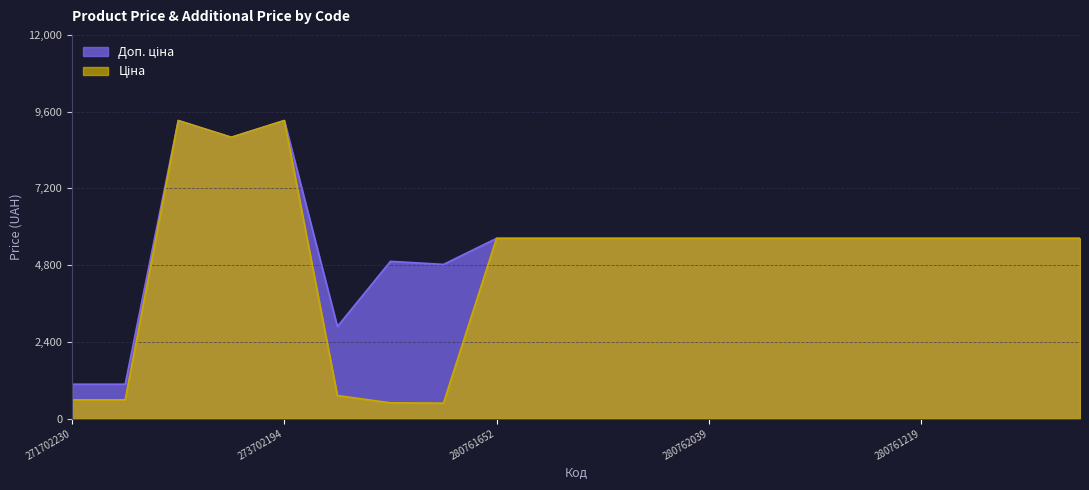

Does the chart have visible grid lines?

Yes